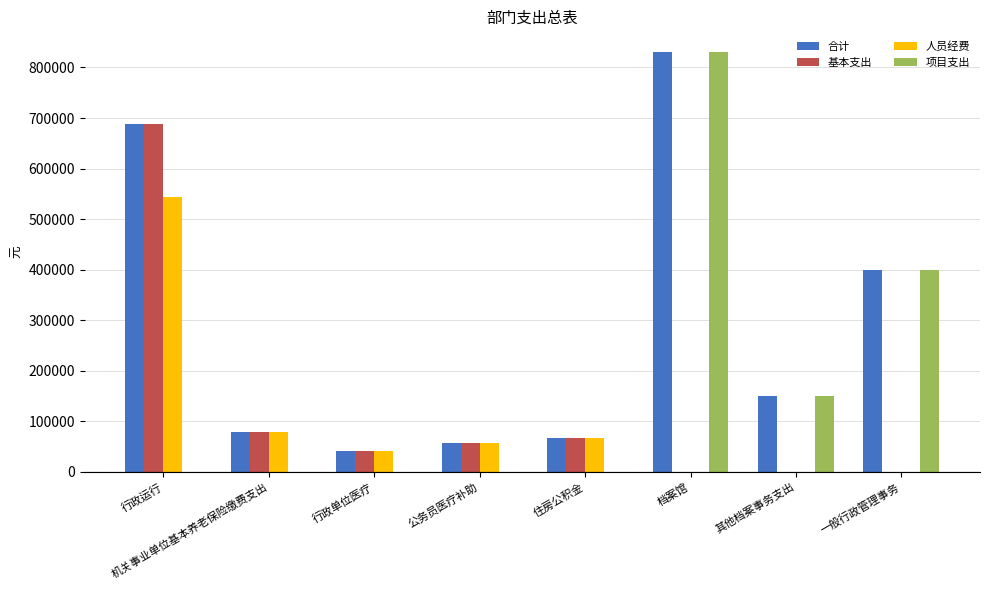

What is the total value across all series at 其他档案事务支出?

300000.0